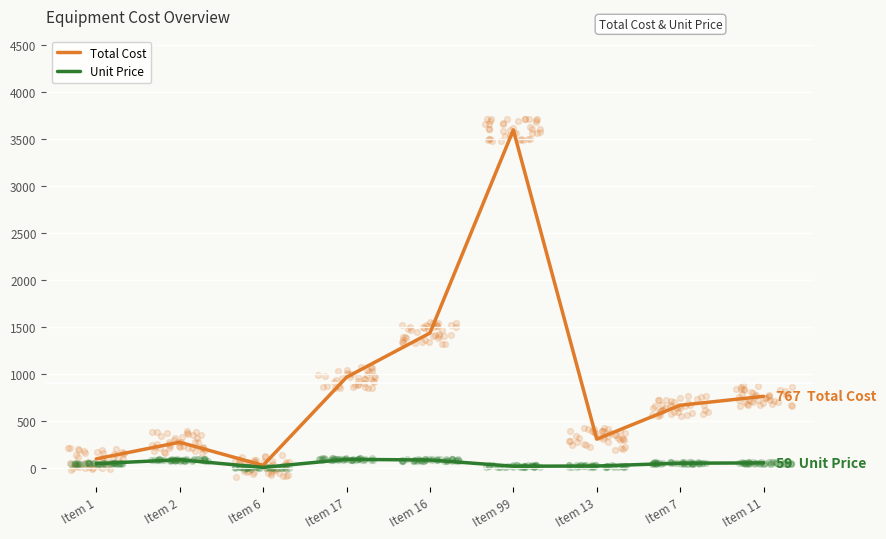

What is the total value across all series at Item 11?

826